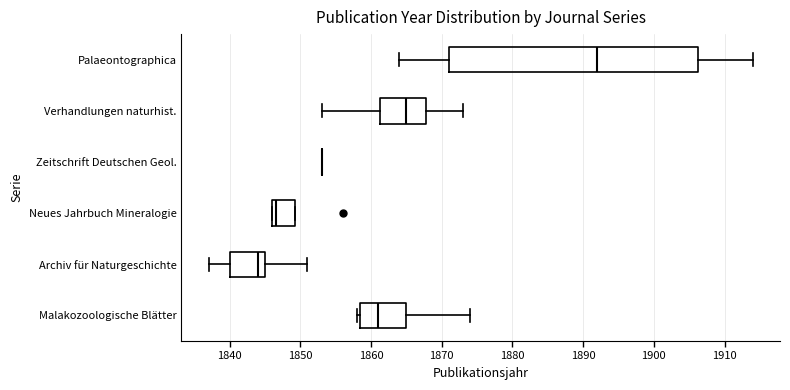

Which box is the widest, from its left edge to its right edge?

Palaeontographica